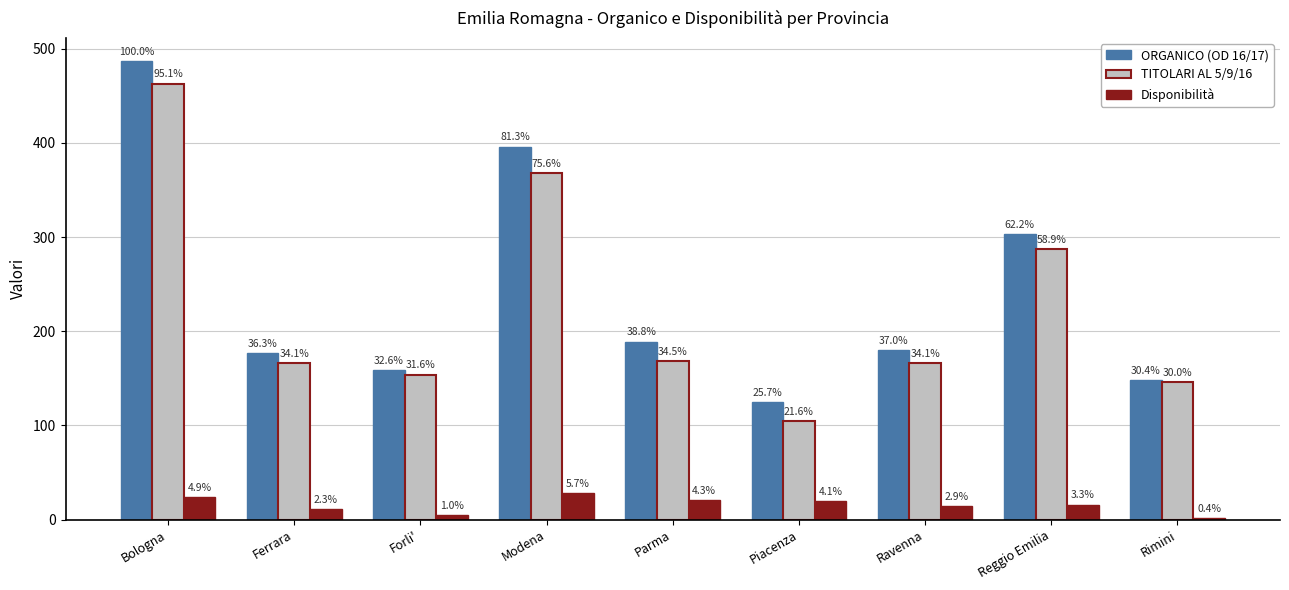

Does the chart contain stacked bars?

No